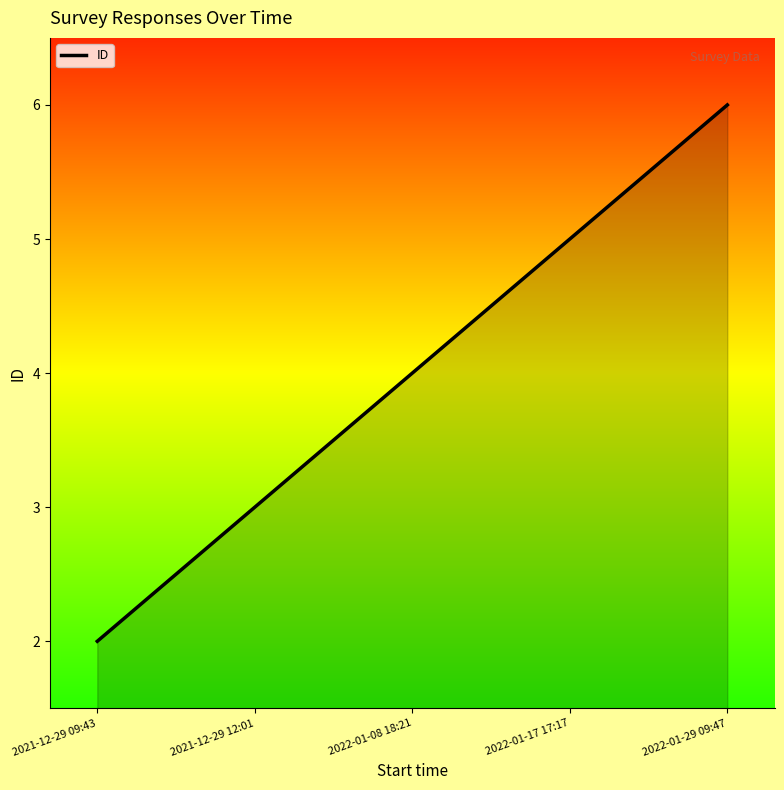

True or false: there are more than 0 points higher than both neighbors.

False